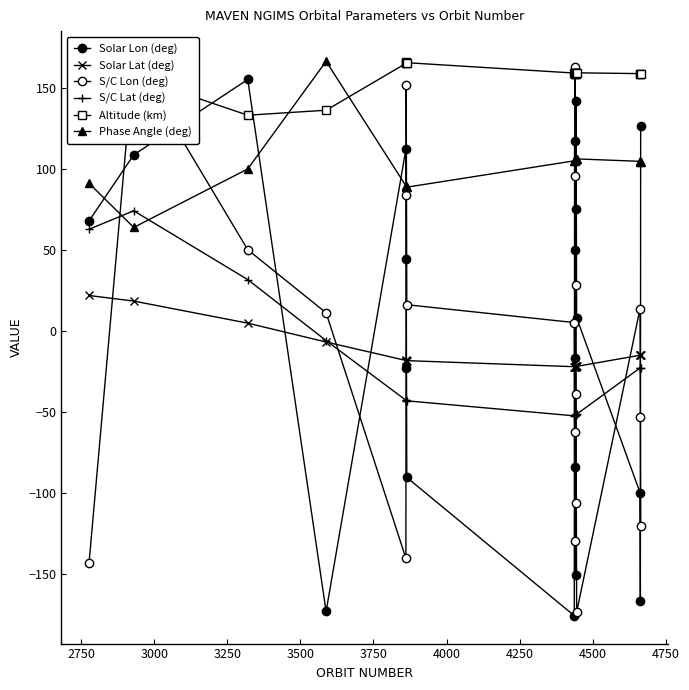

True or false: Solar Lon (deg) and Altitude (km) intersect in this chart.

True